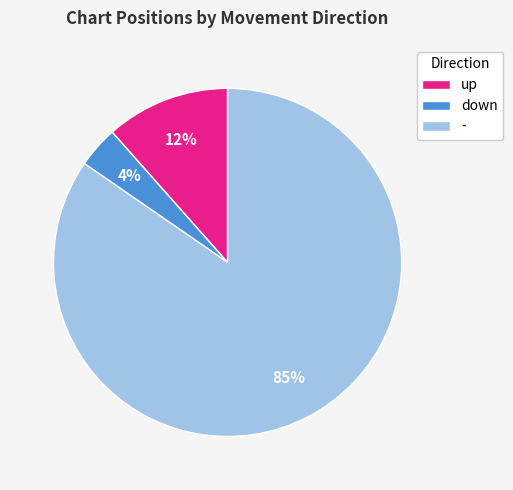

Do up and - together represent more than half of the pie?

Yes